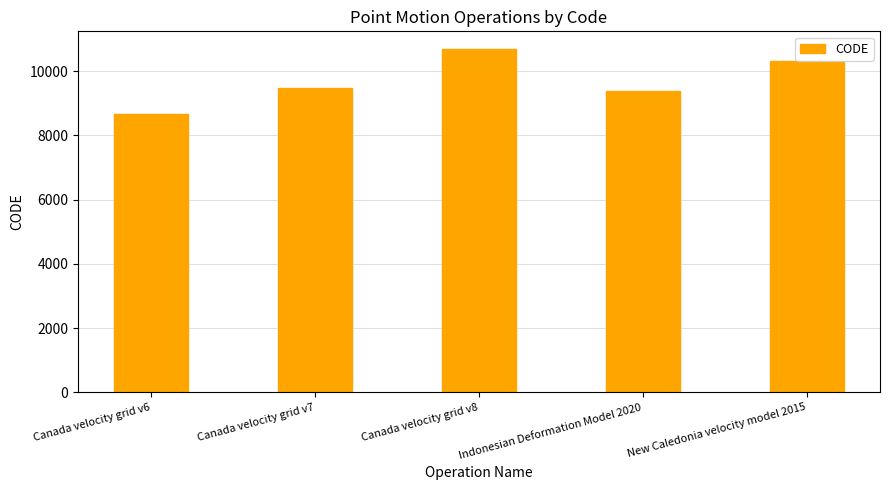

The chart shows a value of 6364 at Indonesian Deformation Model 2020. True or false?

False